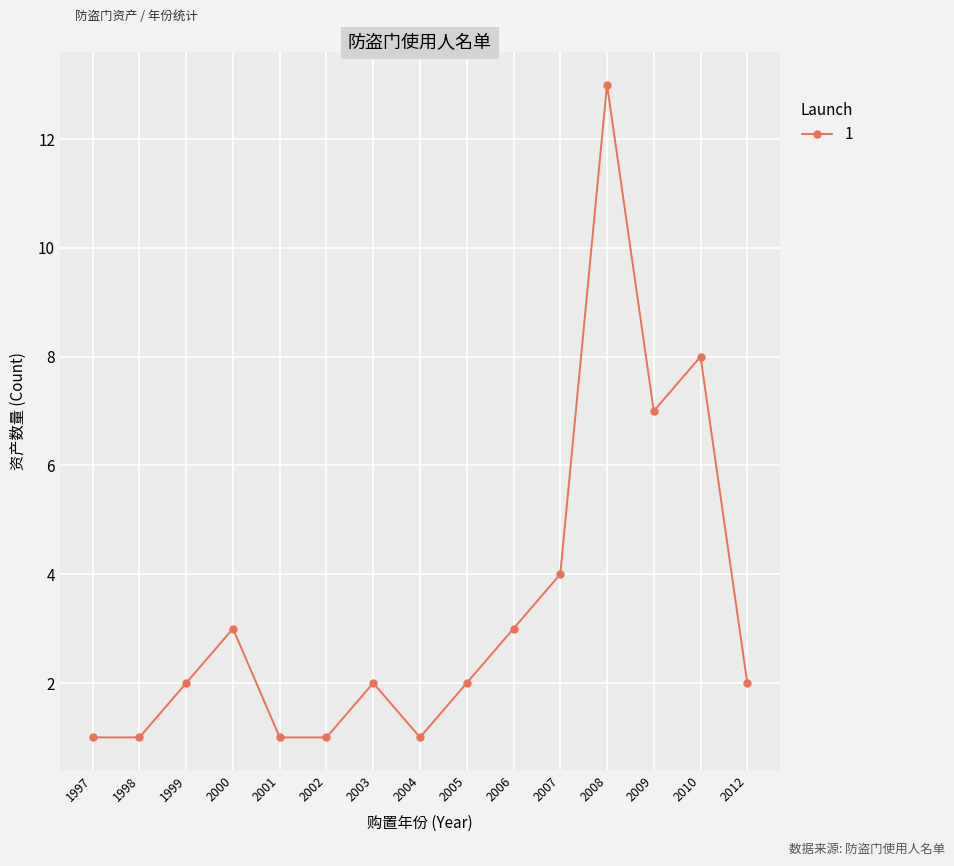

True or false: the data has more than 1 interior local peaks.

True